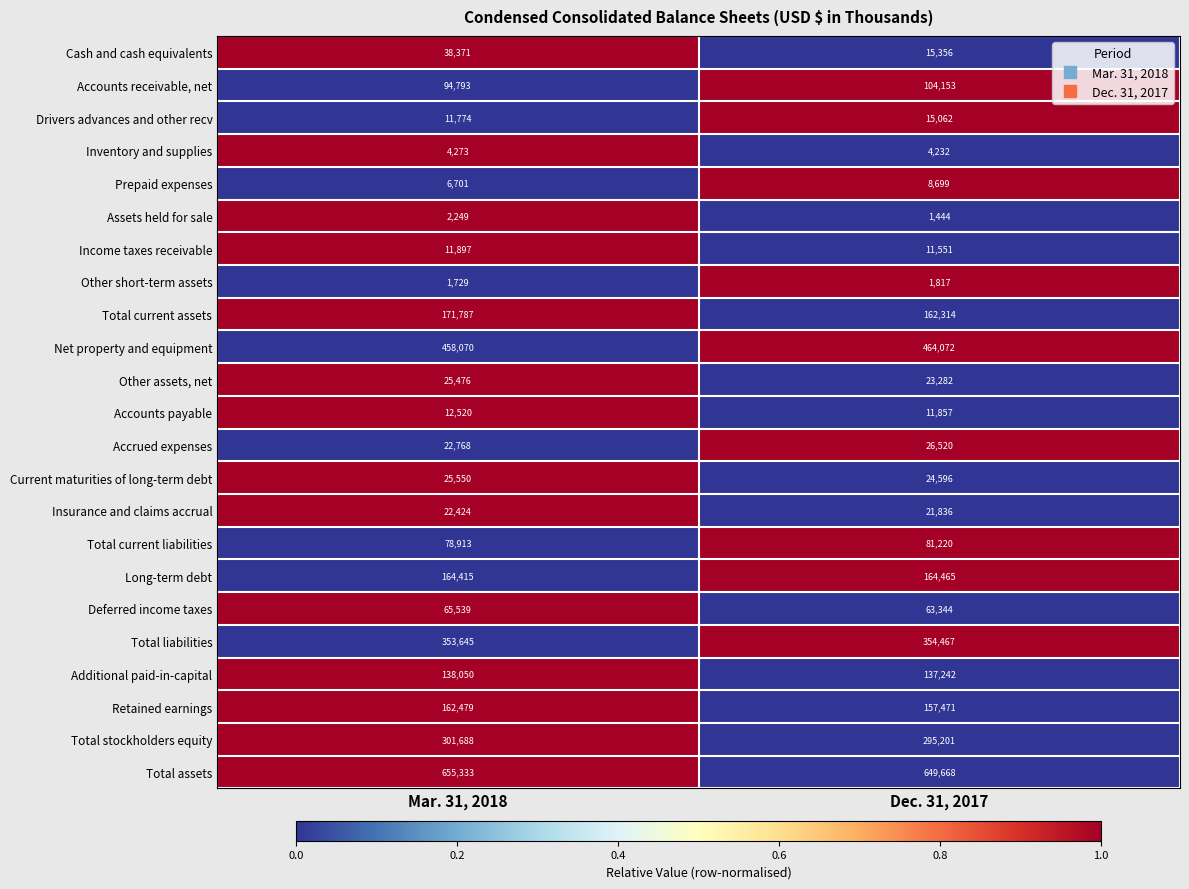

At which label is Net property and equipment closest to 461071?

Mar. 31, 2018